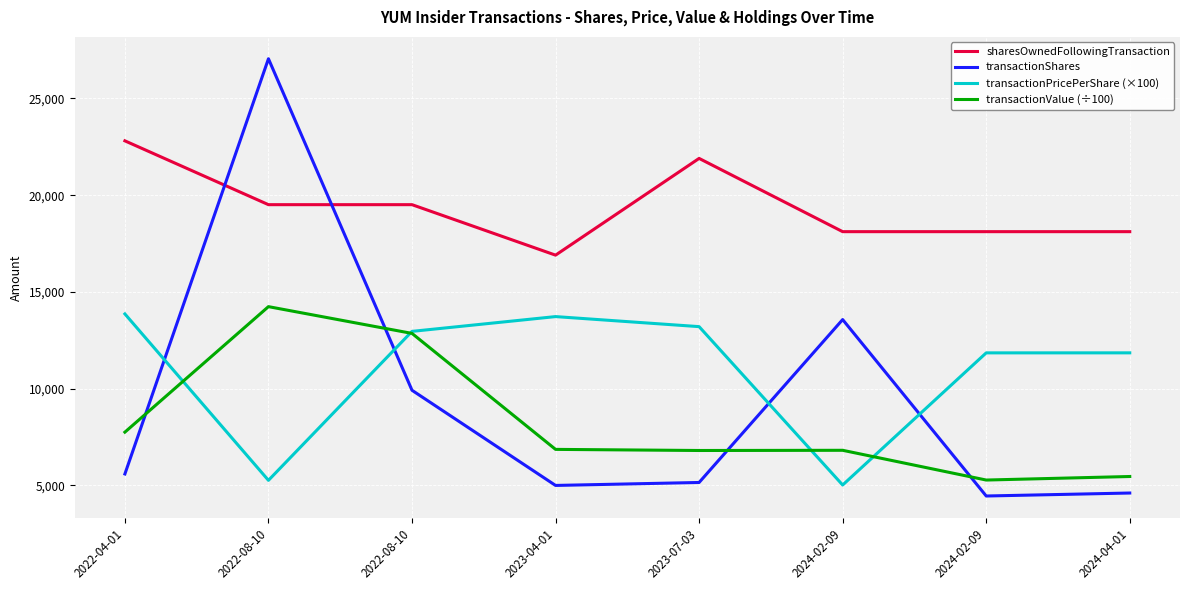

Which category has the highest value in the transactionPricePerShare (×100) series?

2022-04-01